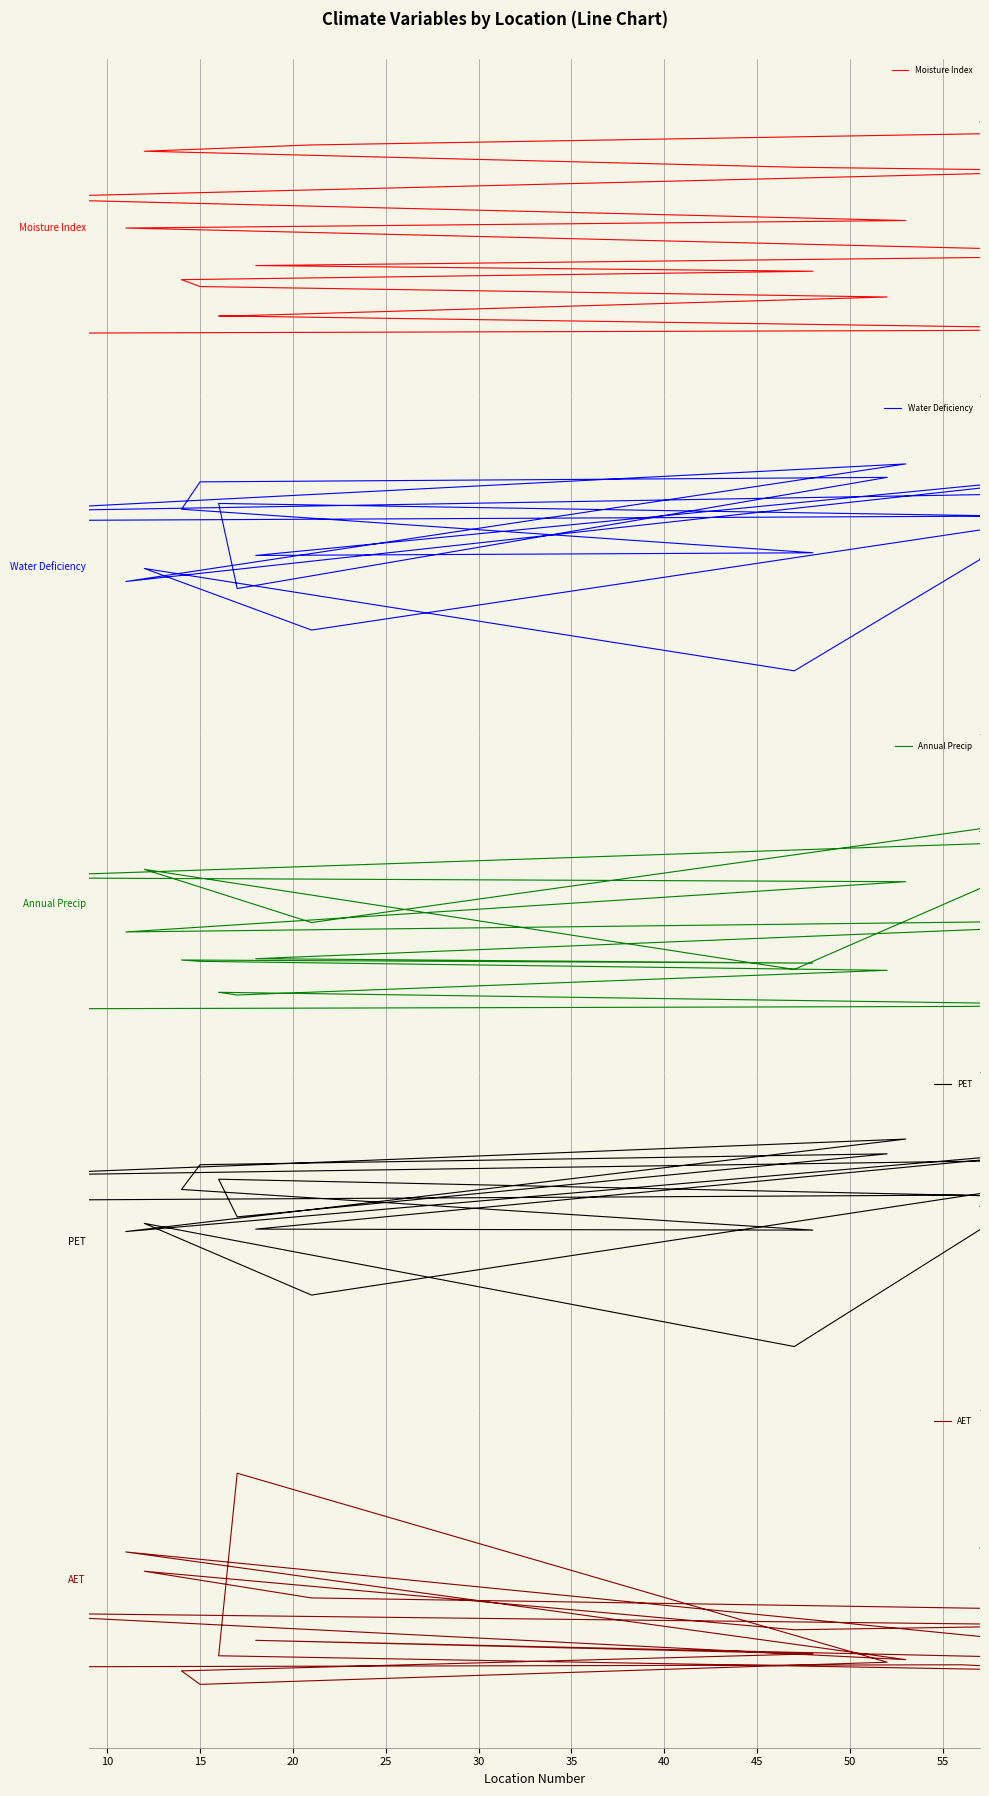

Where is PET nearest to the value 0?

15